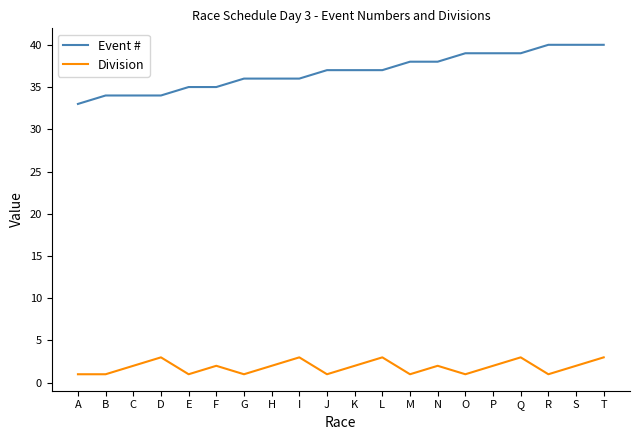

Reading left to right, transcribe all the data shown in this chart.

Event #: A=33	B=34	C=34	D=34	E=35	F=35	G=36	H=36	I=36	J=37	K=37	L=37	M=38	N=38	O=39	P=39	Q=39	R=40	S=40	T=40
Division: A=1	B=1	C=2	D=3	E=1	F=2	G=1	H=2	I=3	J=1	K=2	L=3	M=1	N=2	O=1	P=2	Q=3	R=1	S=2	T=3